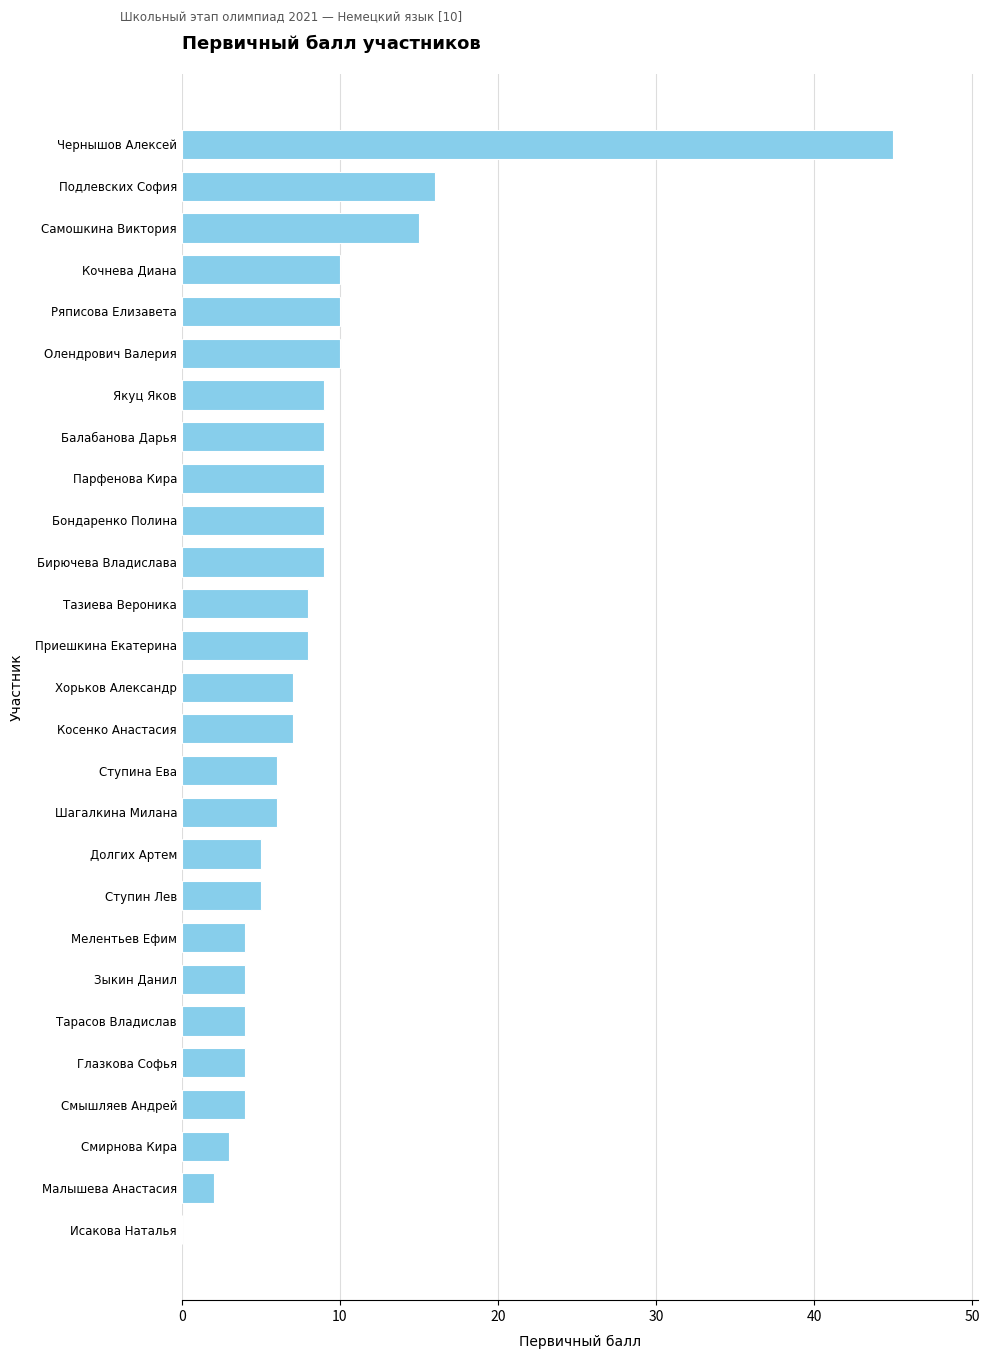

The chart shows a value of 16 at Подлевских София. True or false?

True